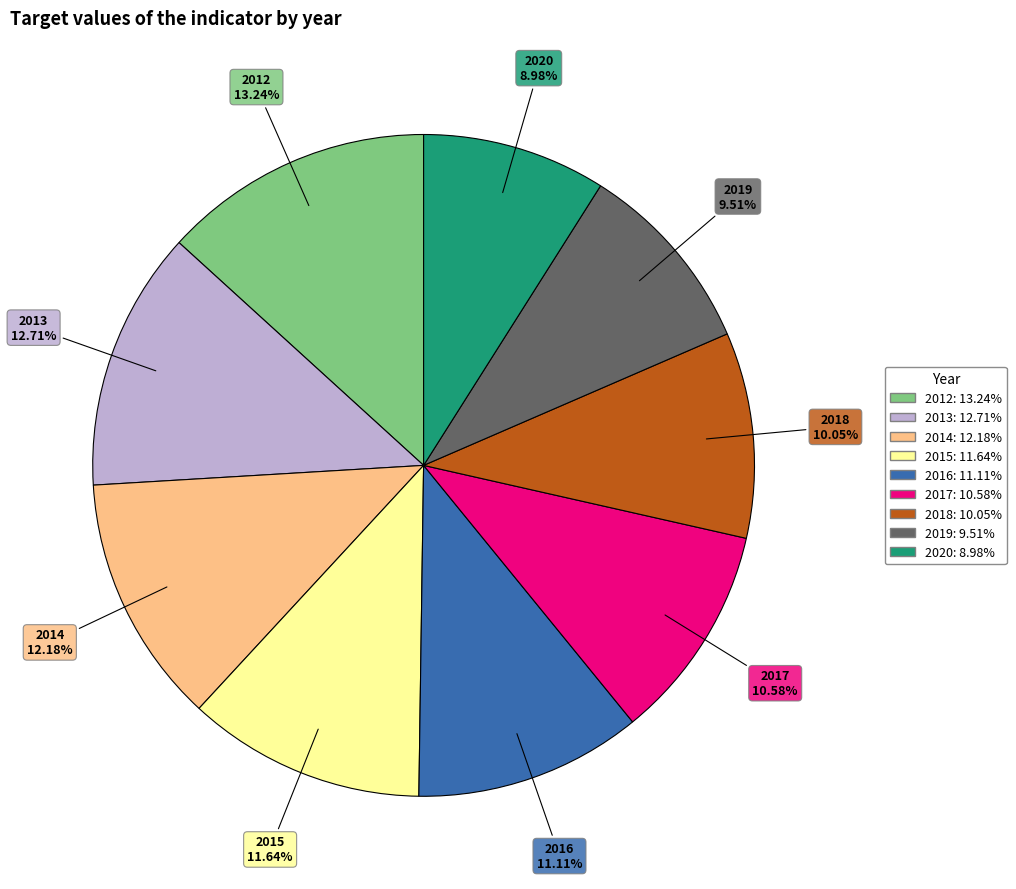

To the nearest percent, what portion does 2014 represent?

12%